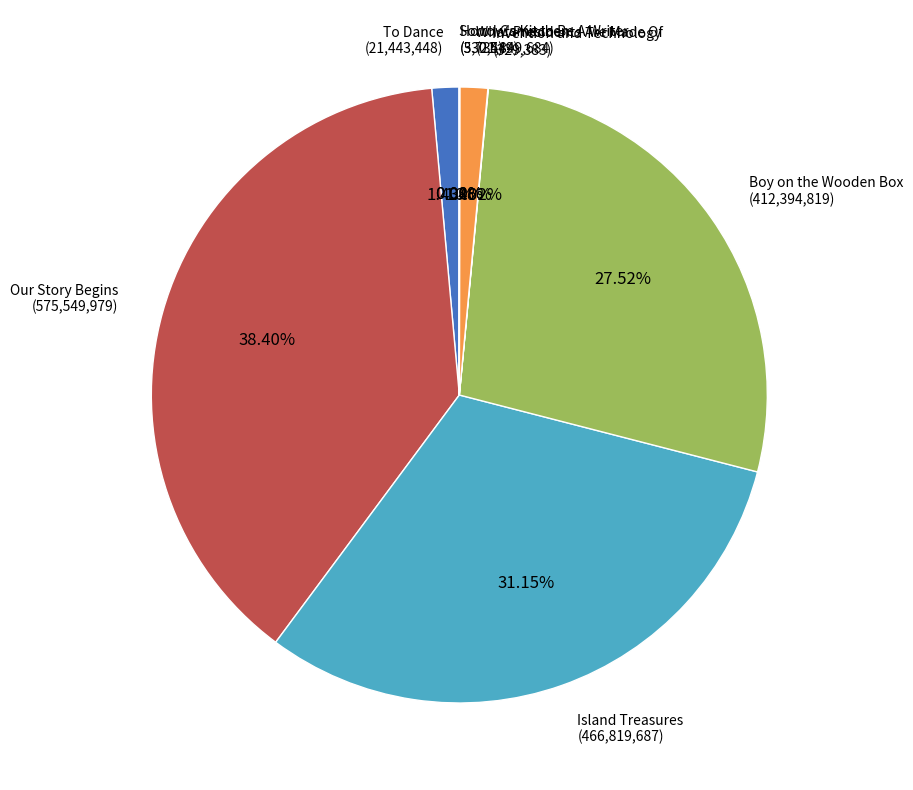

To the nearest percent, what is the average slice percentage?

12%